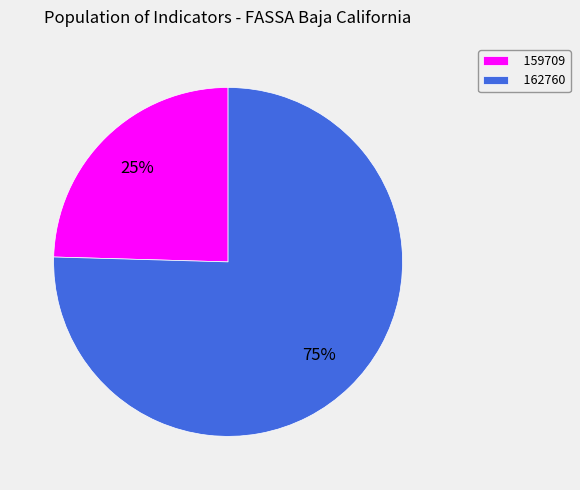

To the nearest percent, what is the average slice percentage?

50%